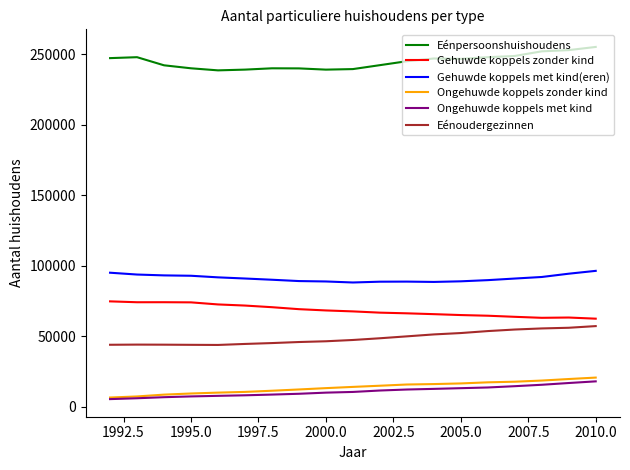

Which series has the largest total across all categories?

Eénpersoonshuishoudens